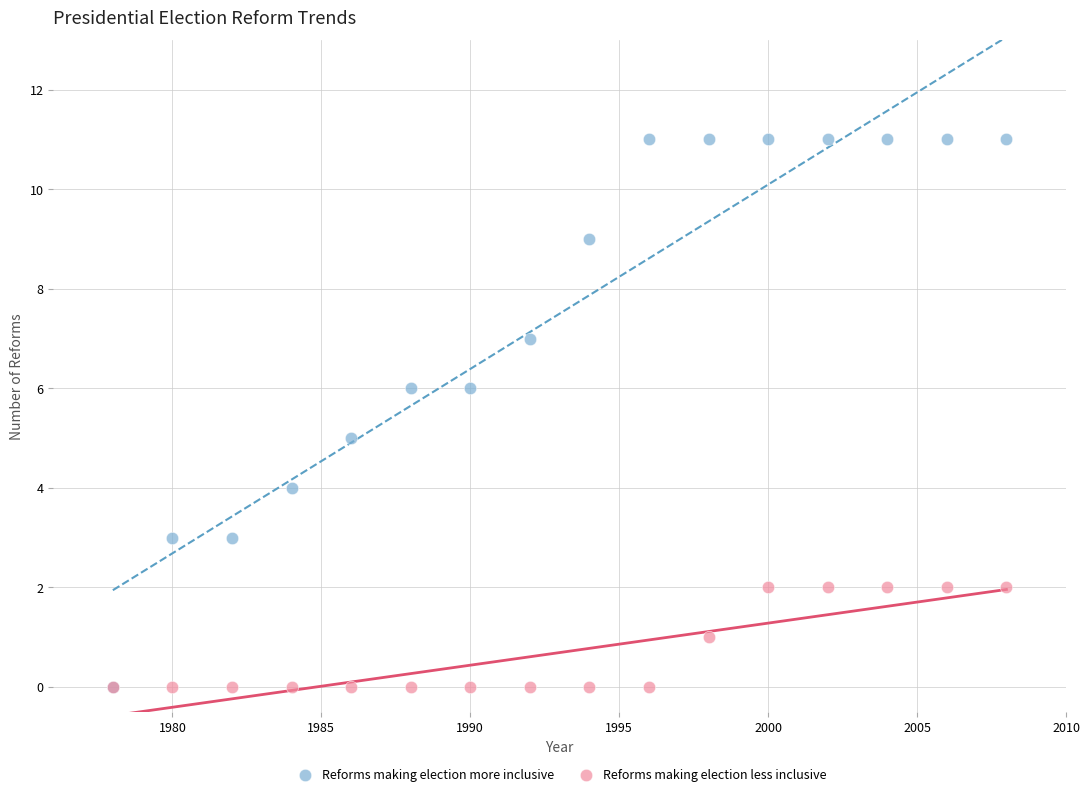

Which series contains the highest Y value?

Reforms making election more inclusive